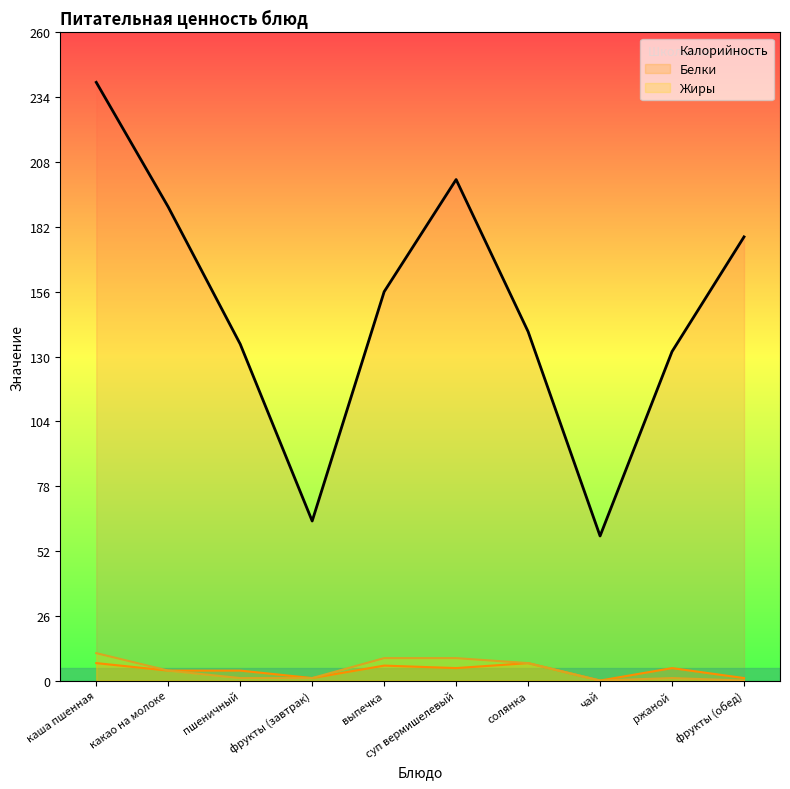

Between какао на молоке and чай, which series saw the biggest shift?

Калорийность